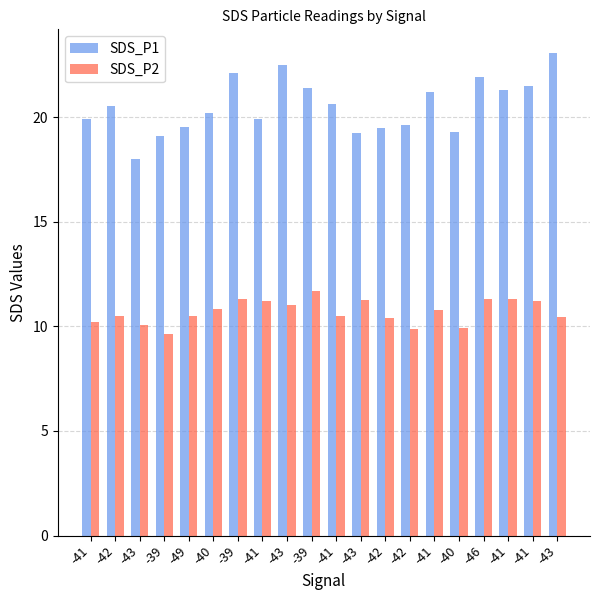

Reading left to right, what are all the values shown in this chart?

SDS_P1: 19.9	20.5	18.0	19.1	19.6	20.2	22.1	19.9	22.5	21.4	20.6	19.2	19.5	19.6	21.2	19.3	21.9	21.3	21.5	23.1
SDS_P2: 10.2	10.5	10.1	9.7	10.5	10.8	11.3	11.2	11.0	11.7	10.5	11.2	10.4	9.9	10.8	9.9	11.3	11.3	11.2	10.4